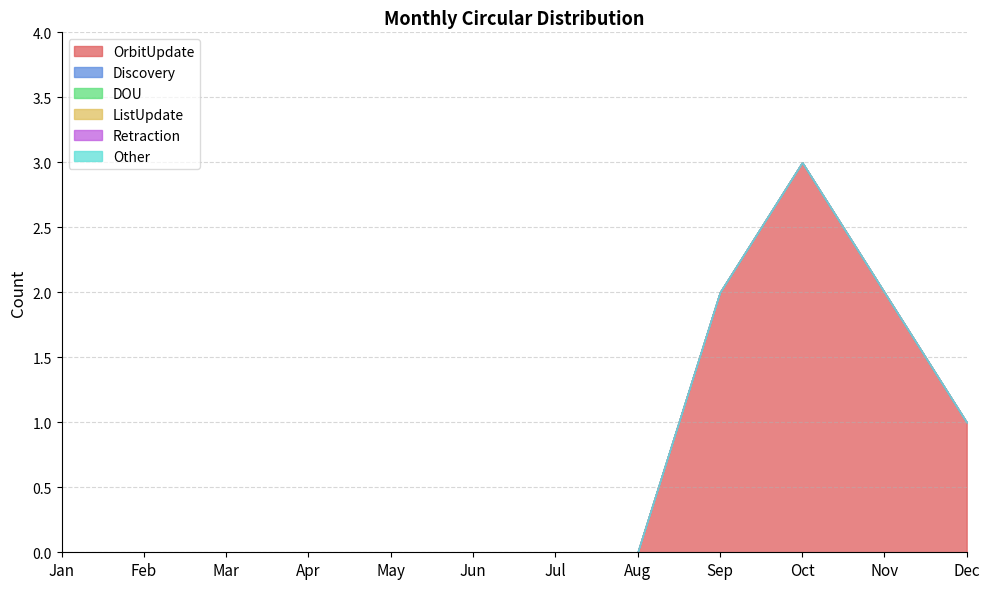

How many interior local peaks does the OrbitUpdate series have?

1